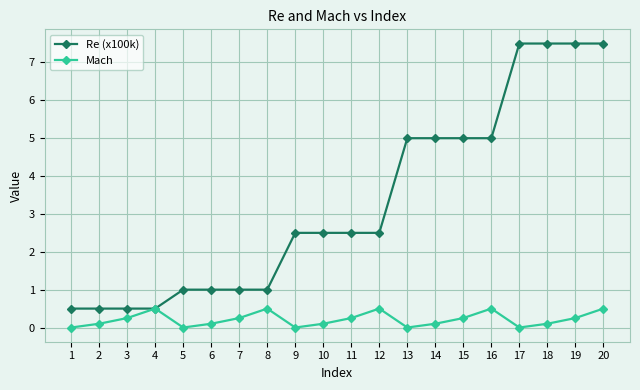

What is the difference between the second highest and second lowest values in the Re (x100k) series?

7.0